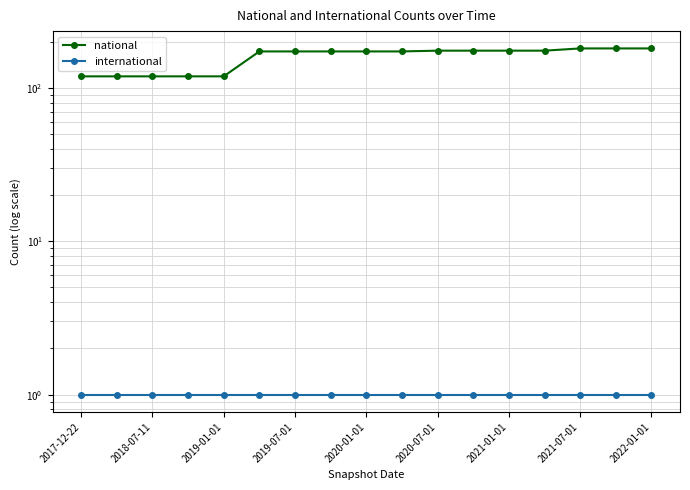

What position from the left is 11?

12